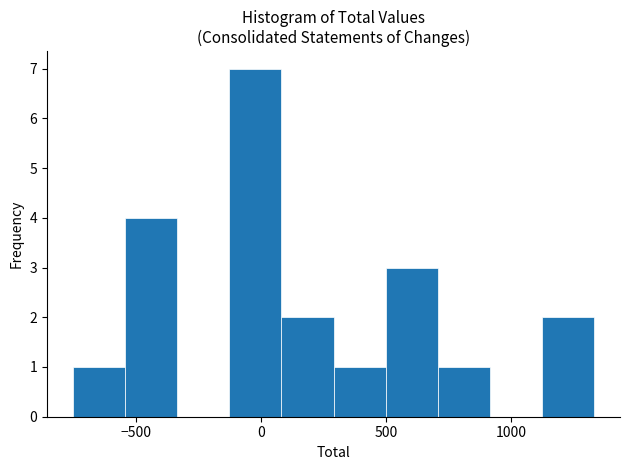

How tall is the bar that spans -550 to -350 on the x-axis? Neither the bar edges nor the heights are printed on the chart, so give them approximately, as read against the axes.

4